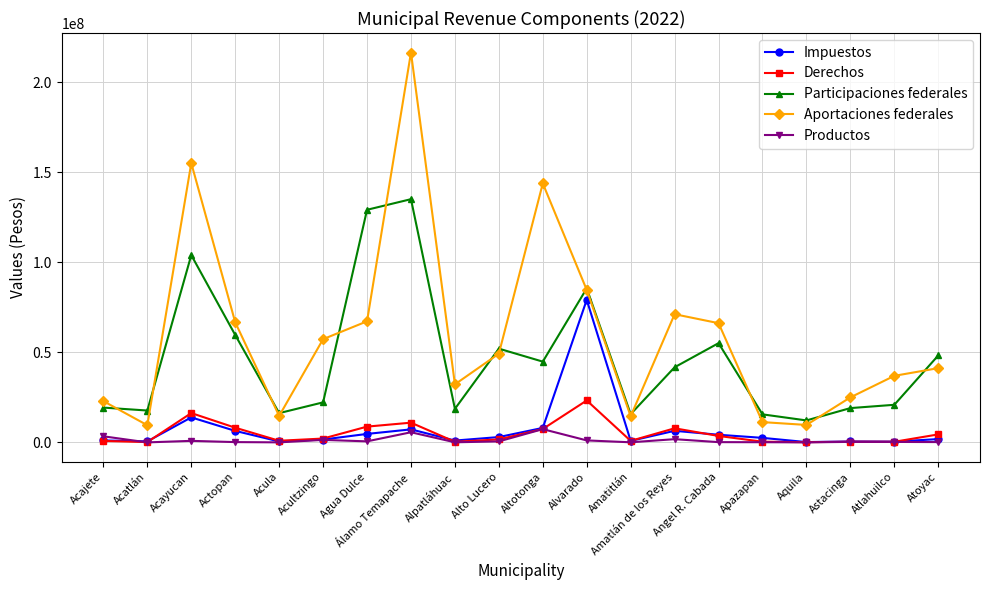

How many values in the Aportaciones federales series are below 49242713?

10